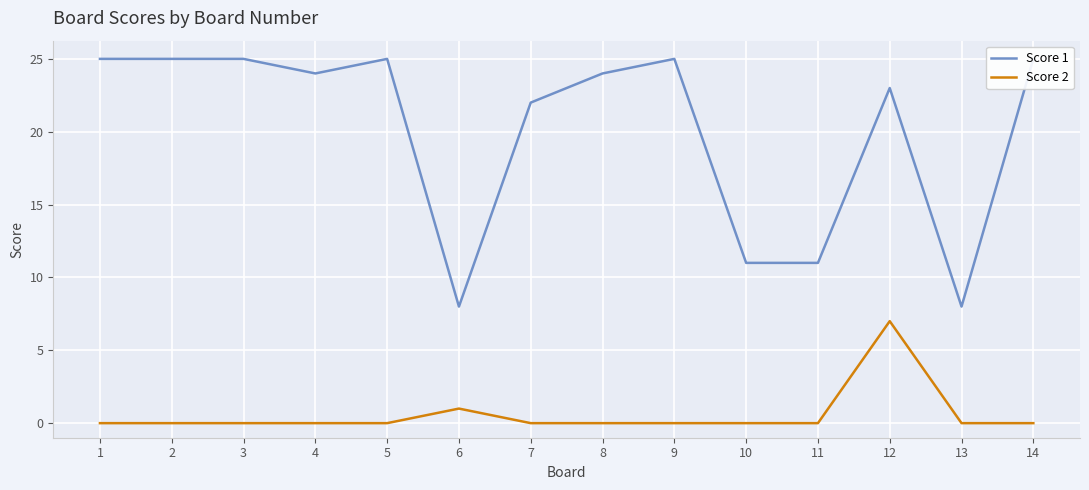

Reading right to left, transcribe all the data shown in this chart.

Score 1: 14=25	13=8	12=23	11=11	10=11	9=25	8=24	7=22	6=8	5=25	4=24	3=25	2=25	1=25
Score 2: 14=0	13=0	12=7	11=0	10=0	9=0	8=0	7=0	6=1	5=0	4=0	3=0	2=0	1=0